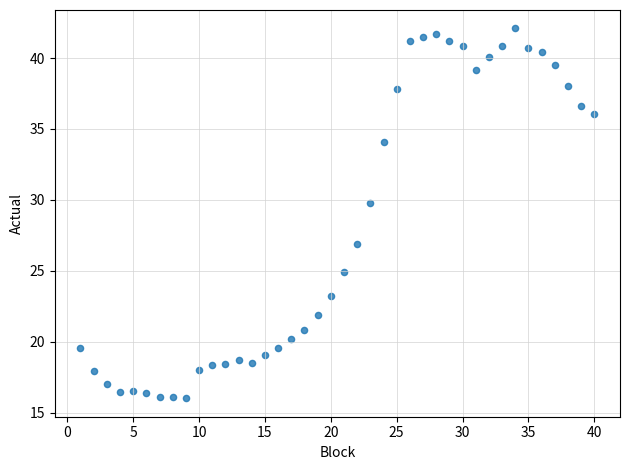

What is the range of Y values (max minus min)?

26.0